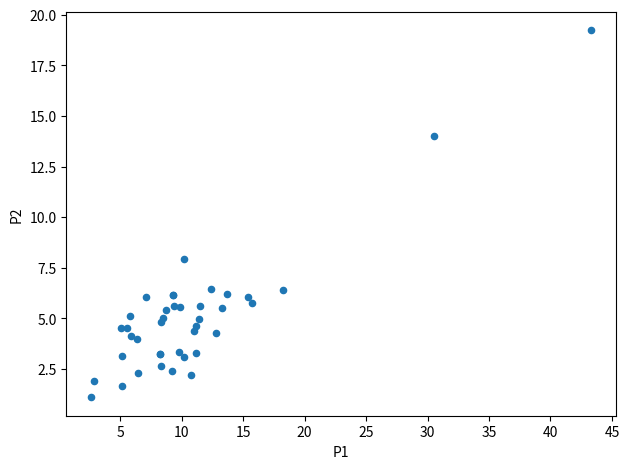

What Y value in the scatter plot is closest to 10?

8.0